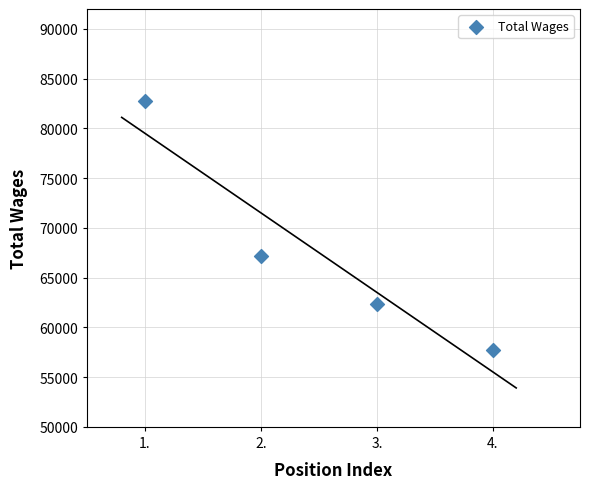

What Y value in the scatter plot is closest to 70269?

67145